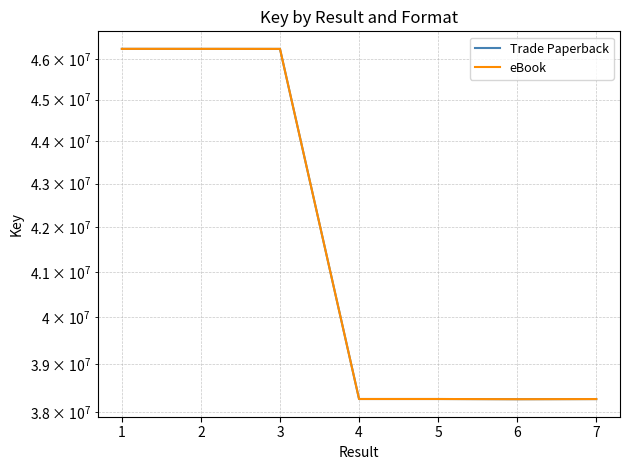

What is the minimum value shown in the chart?

38271071